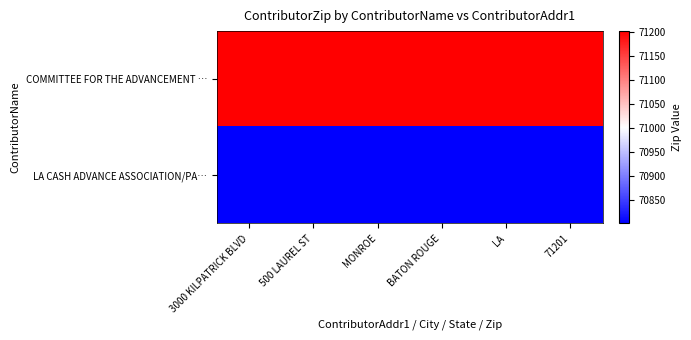

Reading right to left, what are all the values shown in this chart?

COMMITTEE FOR THE ADVANCEMENT …: 71201=71201	LA=71201	BATON ROUGE=71201	MONROE=71201	500 LAUREL ST=71201	3000 KILPATRICK BLVD=71201
LA CASH ADVANCE ASSOCIATION/PA…: 71201=70801	LA=70801	BATON ROUGE=70801	MONROE=70801	500 LAUREL ST=70801	3000 KILPATRICK BLVD=70801